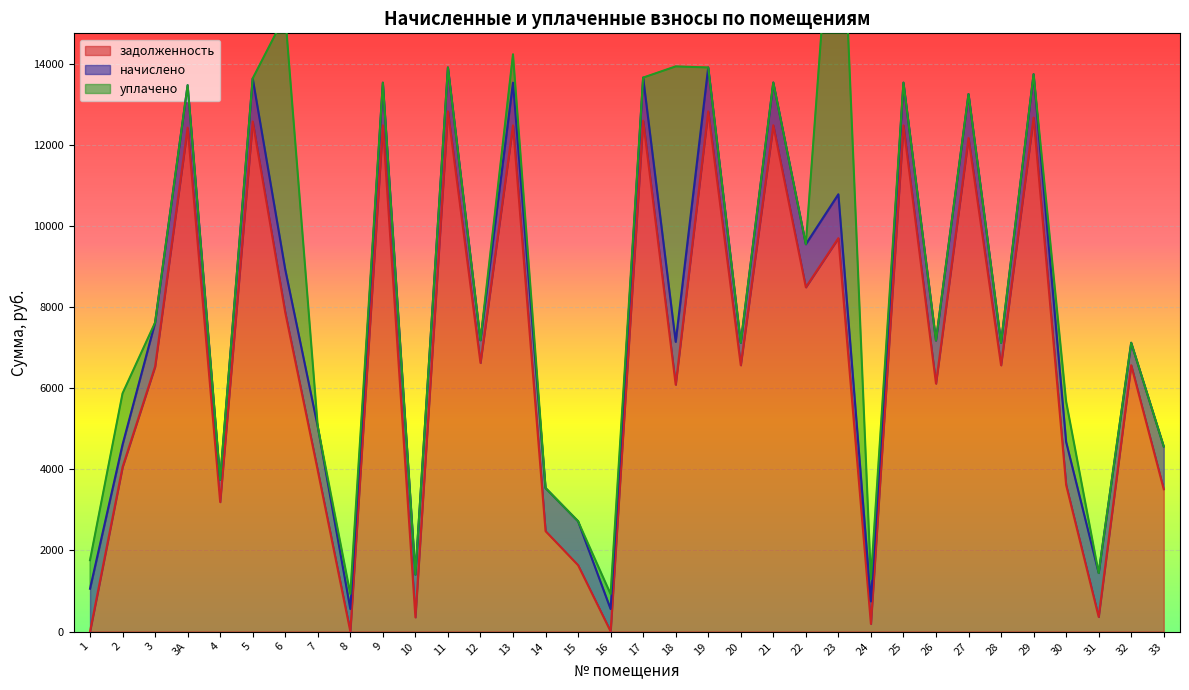

What are all the series names shown in the legend?

задолженность, начислено, уплачено